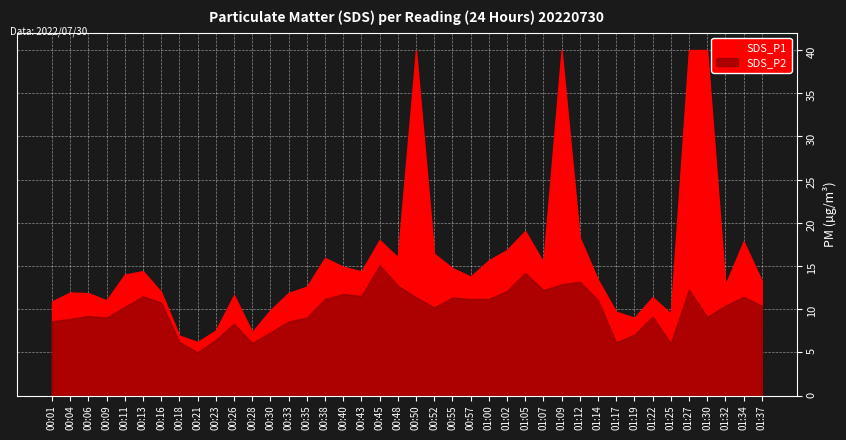

True or false: SDS_P1 and SDS_P2 cross at least once.

False